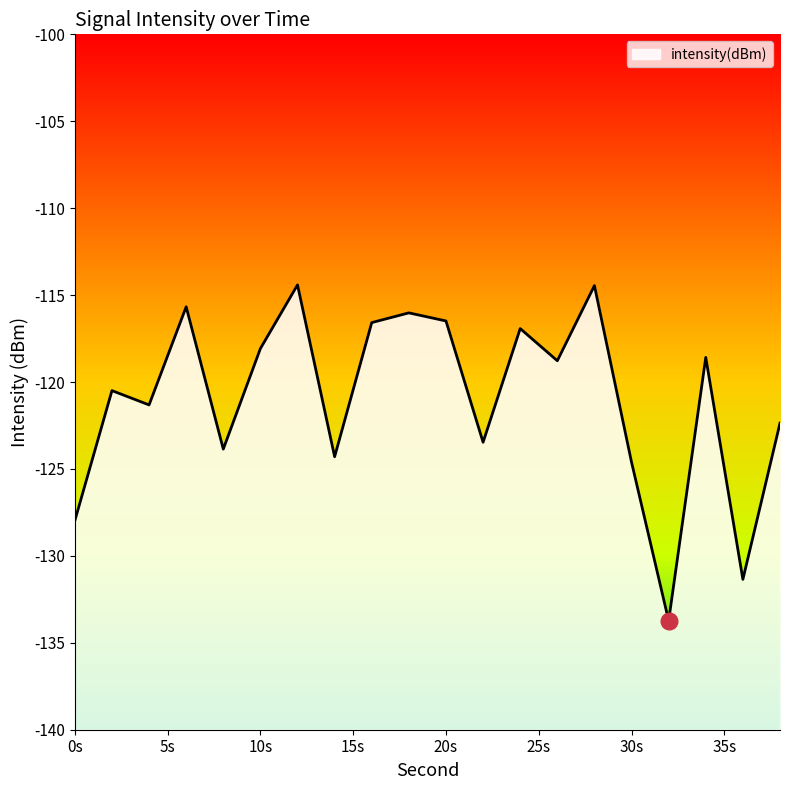

What is the minimum value shown in the chart?

-133.7